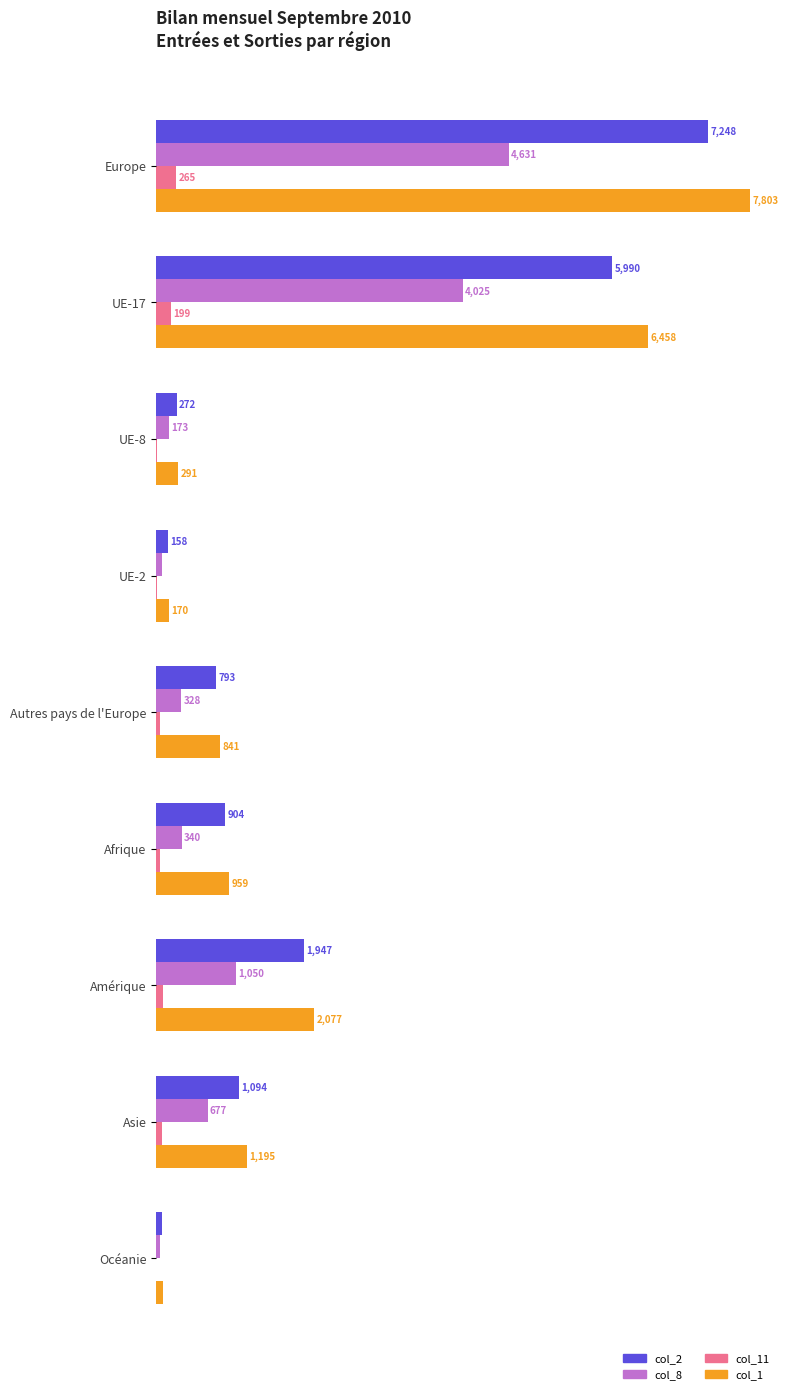

At which category is the sum across all series the highest?

Europe